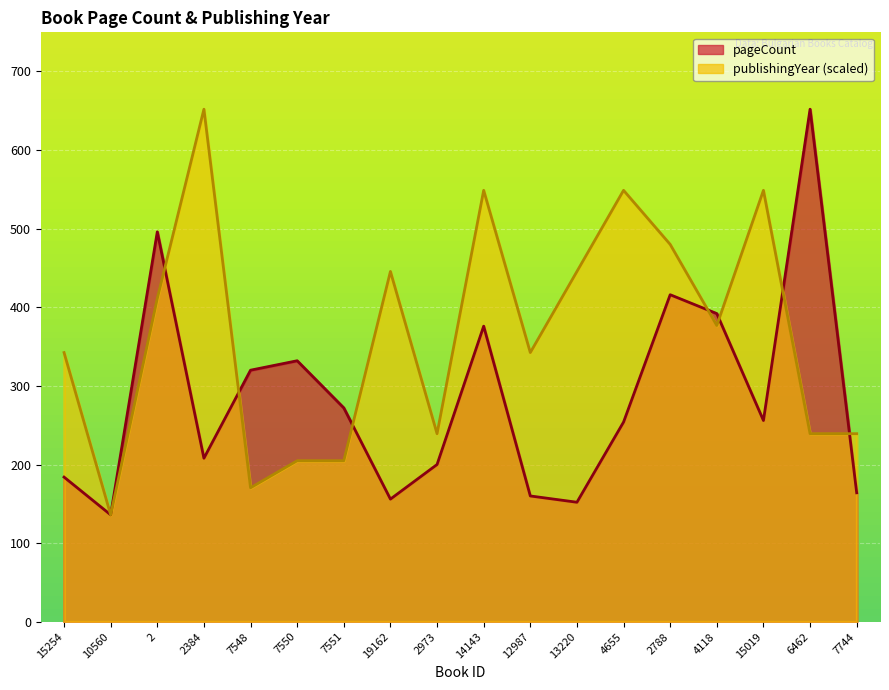

After their last crossing, which series has the higher values: pageCount or publishingYear?

publishingYear